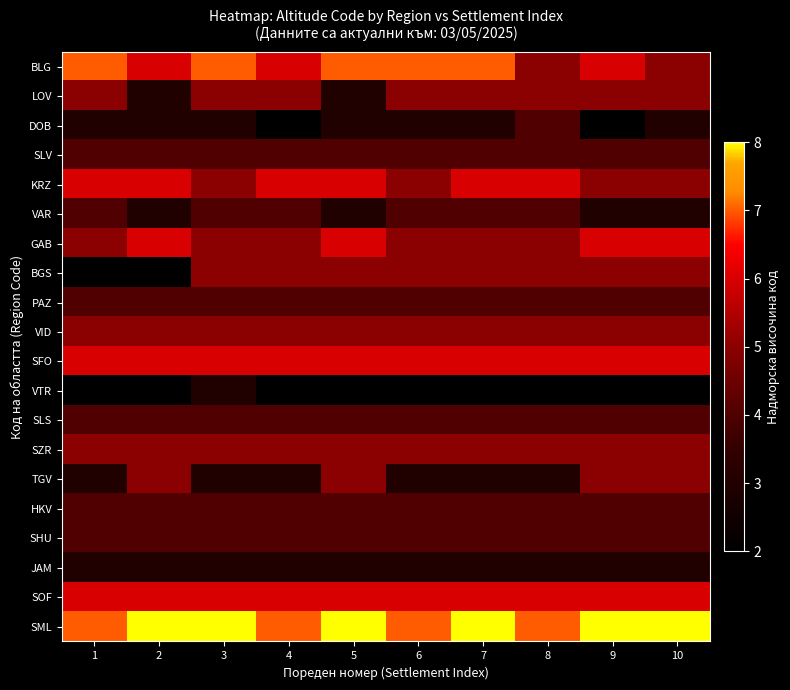

Reading left to right, transcribe all the data shown in this chart.

BLG: 1=7	2=6	3=7	4=6	5=7	6=7	7=7	8=5	9=6	10=5
LOV: 1=5	2=3	3=5	4=5	5=3	6=5	7=5	8=5	9=5	10=5
DOB: 1=3	2=3	3=3	4=2	5=3	6=3	7=3	8=4	9=2	10=3
SLV: 1=4	2=4	3=4	4=4	5=4	6=4	7=4	8=4	9=4	10=4
KRZ: 1=6	2=6	3=5	4=6	5=6	6=5	7=6	8=6	9=5	10=5
VAR: 1=4	2=3	3=4	4=4	5=3	6=4	7=4	8=4	9=3	10=3
GAB: 1=5	2=6	3=5	4=5	5=6	6=5	7=5	8=5	9=6	10=6
BGS: 1=2	2=2	3=5	4=5	5=5	6=5	7=5	8=5	9=5	10=5
PAZ: 1=4	2=4	3=4	4=4	5=4	6=4	7=4	8=4	9=4	10=4
VID: 1=5	2=5	3=5	4=5	5=5	6=5	7=5	8=5	9=5	10=5
SFO: 1=6	2=6	3=6	4=6	5=6	6=6	7=6	8=6	9=6	10=6
VTR: 1=2	2=2	3=3	4=2	5=2	6=2	7=2	8=2	9=2	10=2
SLS: 1=4	2=4	3=4	4=4	5=4	6=4	7=4	8=4	9=4	10=4
SZR: 1=5	2=5	3=5	4=5	5=5	6=5	7=5	8=5	9=5	10=5
TGV: 1=3	2=5	3=3	4=3	5=5	6=3	7=3	8=3	9=5	10=5
HKV: 1=4	2=4	3=4	4=4	5=4	6=4	7=4	8=4	9=4	10=4
SHU: 1=4	2=4	3=4	4=4	5=4	6=4	7=4	8=4	9=4	10=4
JAM: 1=3	2=3	3=3	4=3	5=3	6=3	7=3	8=3	9=3	10=3
SOF: 1=6	2=6	3=6	4=6	5=6	6=6	7=6	8=6	9=6	10=6
SML: 1=7	2=8	3=8	4=7	5=8	6=7	7=8	8=7	9=8	10=8